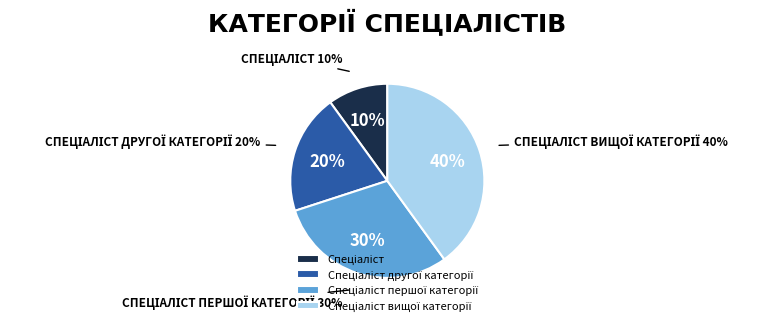

To the nearest percent, what is the difference between the largest and smallest slice percentages?

30%